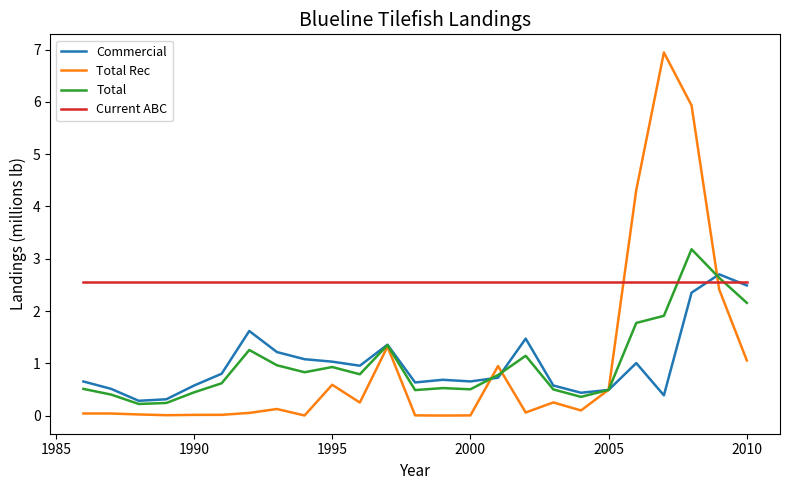

What is the sum of all Total values?

25.0